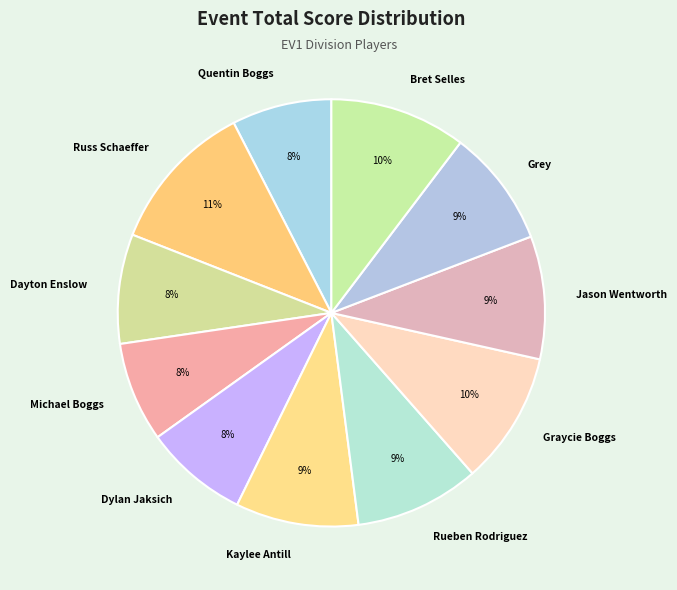

To the nearest percent, what is the difference between the Rueben Rodriguez and Dayton Enslow slice percentages?

1%